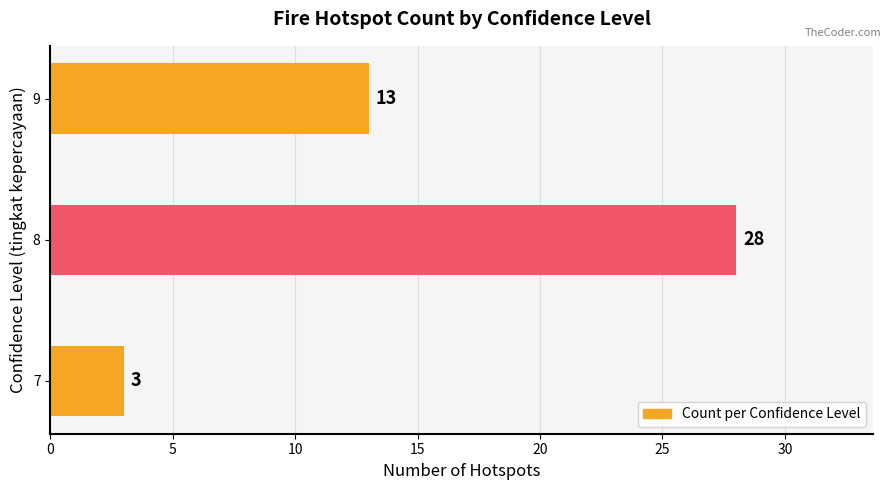

Approximately how many times larger is the value at 9 compared to 7?

4.3